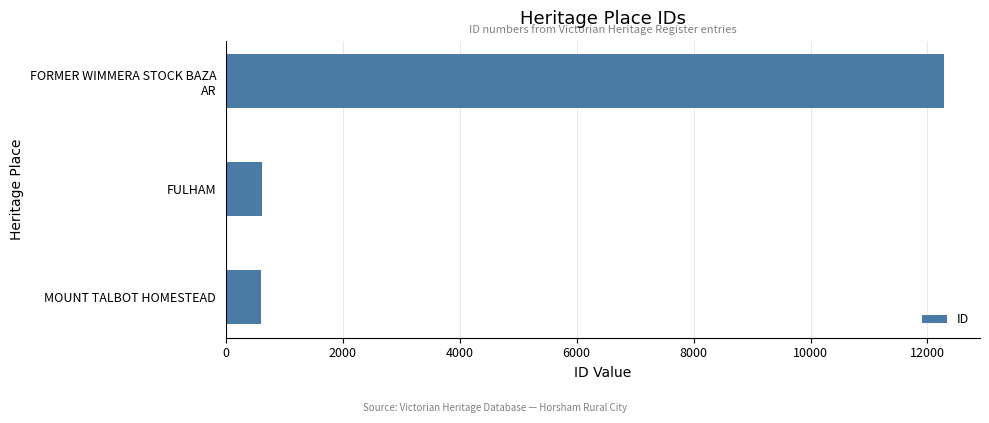

How many bars are there in total?

3